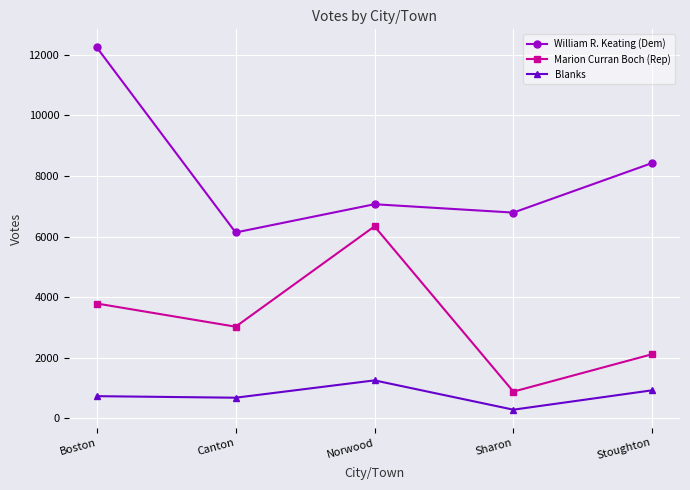

What is the lowest value of the Blanks series?

289